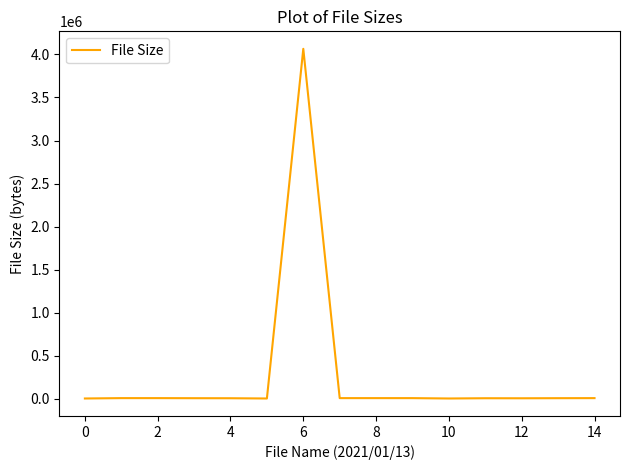

What is the difference between the maximum and minimum values?

4064398